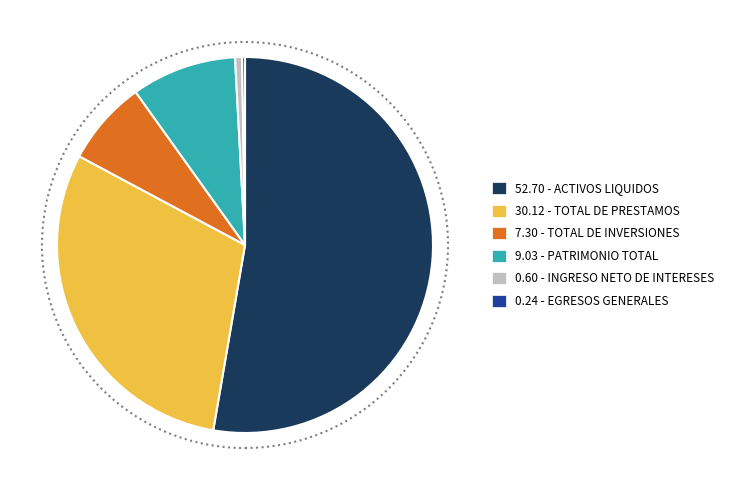

Does any single category account for the majority?

Yes